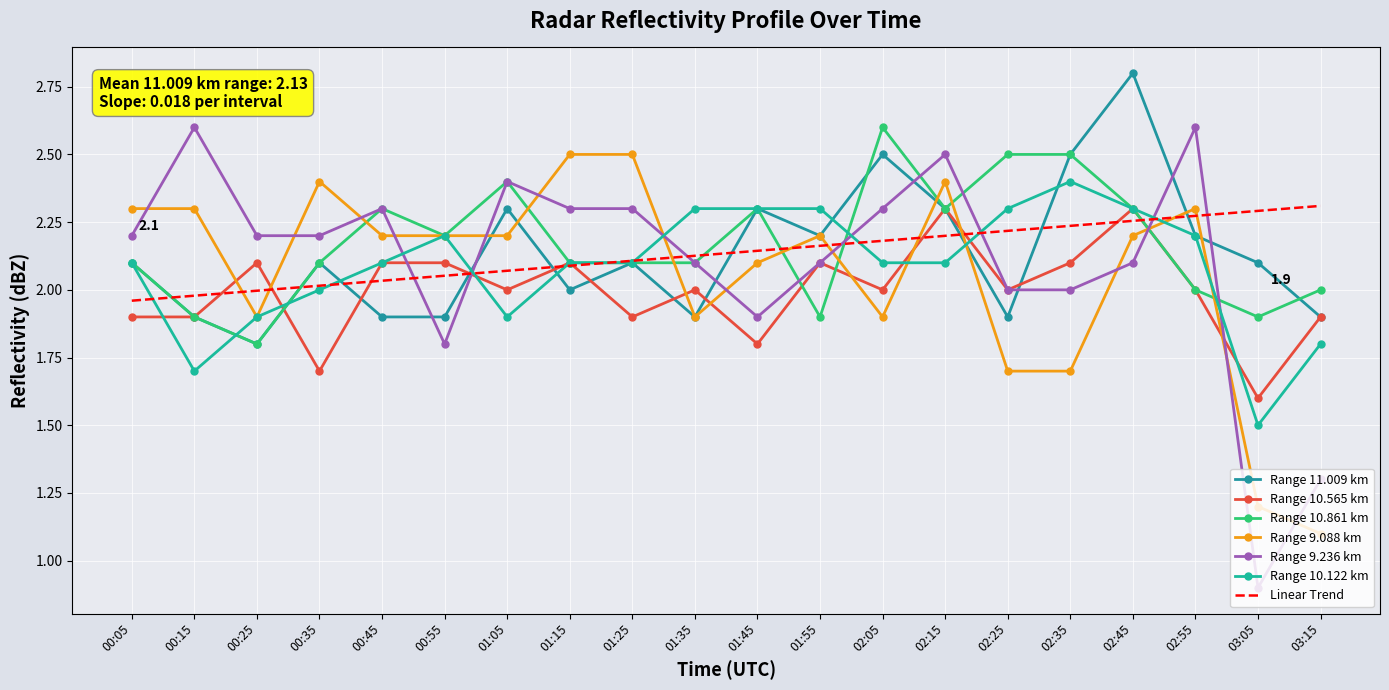

Reading left to right, extract all data points from this chart.

11.009: 2.1	1.9	1.8	2.1	1.9	1.9	2.3	2.0	2.1	1.9	2.3	2.2	2.5	2.3	1.9	2.5	2.8	2.2	2.1	1.9
10.565: 1.9	1.9	2.1	1.7	2.1	2.1	2.0	2.1	1.9	2.0	1.8	2.1	2.0	2.3	2.0	2.1	2.3	2.0	1.6	1.9
10.861: 2.1	1.9	1.8	2.1	2.3	2.2	2.4	2.1	2.1	2.1	2.3	1.9	2.6	2.3	2.5	2.5	2.3	2.0	1.9	2.0
9.088: 2.3	2.3	1.9	2.4	2.2	2.2	2.2	2.5	2.5	1.9	2.1	2.2	1.9	2.4	1.7	1.7	2.2	2.3	1.2	1.1
9.236: 2.2	2.6	2.2	2.2	2.3	1.8	2.4	2.3	2.3	2.1	1.9	2.1	2.3	2.5	2.0	2.0	2.1	2.6	0.9	1.3
10.122: 2.1	1.7	1.9	2.0	2.1	2.2	1.9	2.1	2.1	2.3	2.3	2.3	2.1	2.1	2.3	2.4	2.3	2.2	1.5	1.8